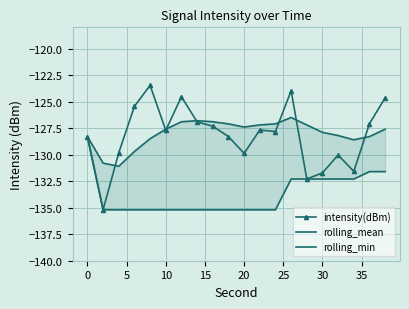

True or false: rolling_min and intensity(dBm) intersect in this chart.

True